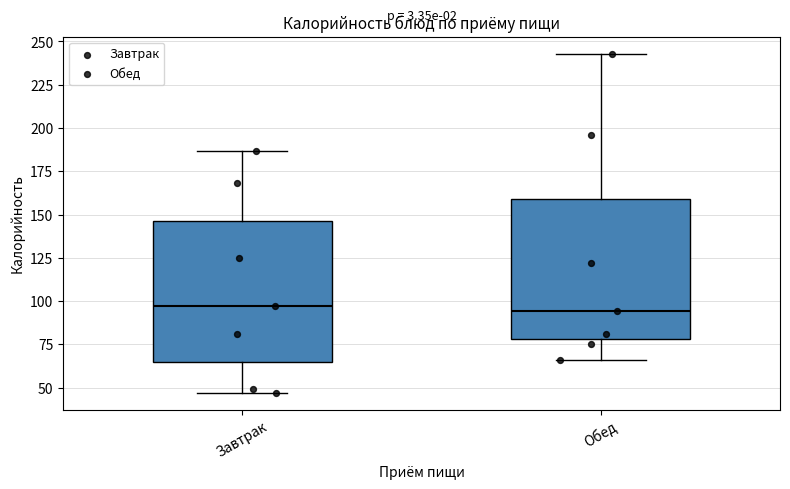

Where is the lower edge of the box for Обед on the y-axis? The values are not printed on the chart, so give them approximately, as read against the axis.

80